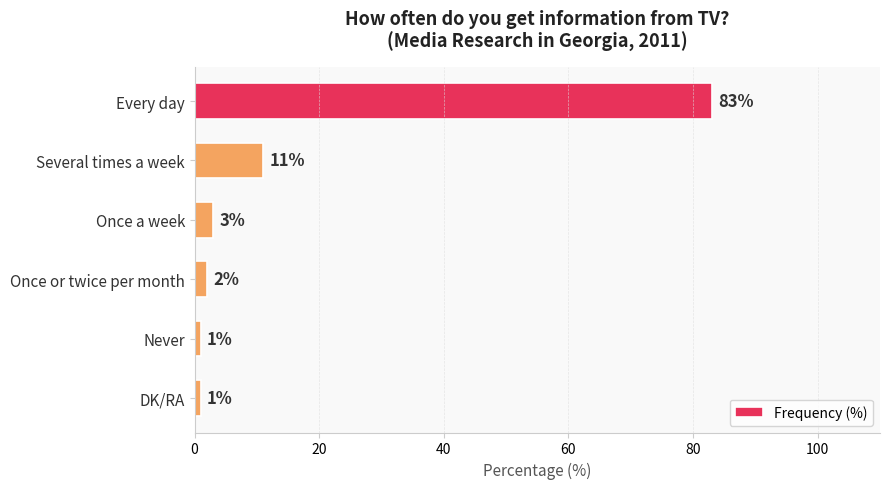

Which label corresponds to the largest value in the chart?

Every day